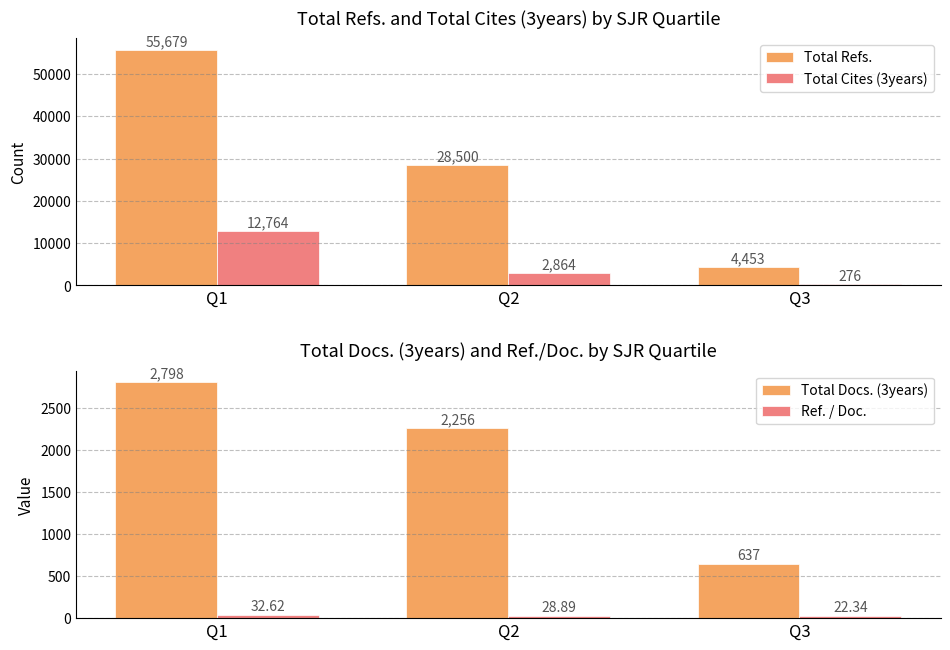

What is the approximate value of Total Docs. (3years) at Q3?

637.0